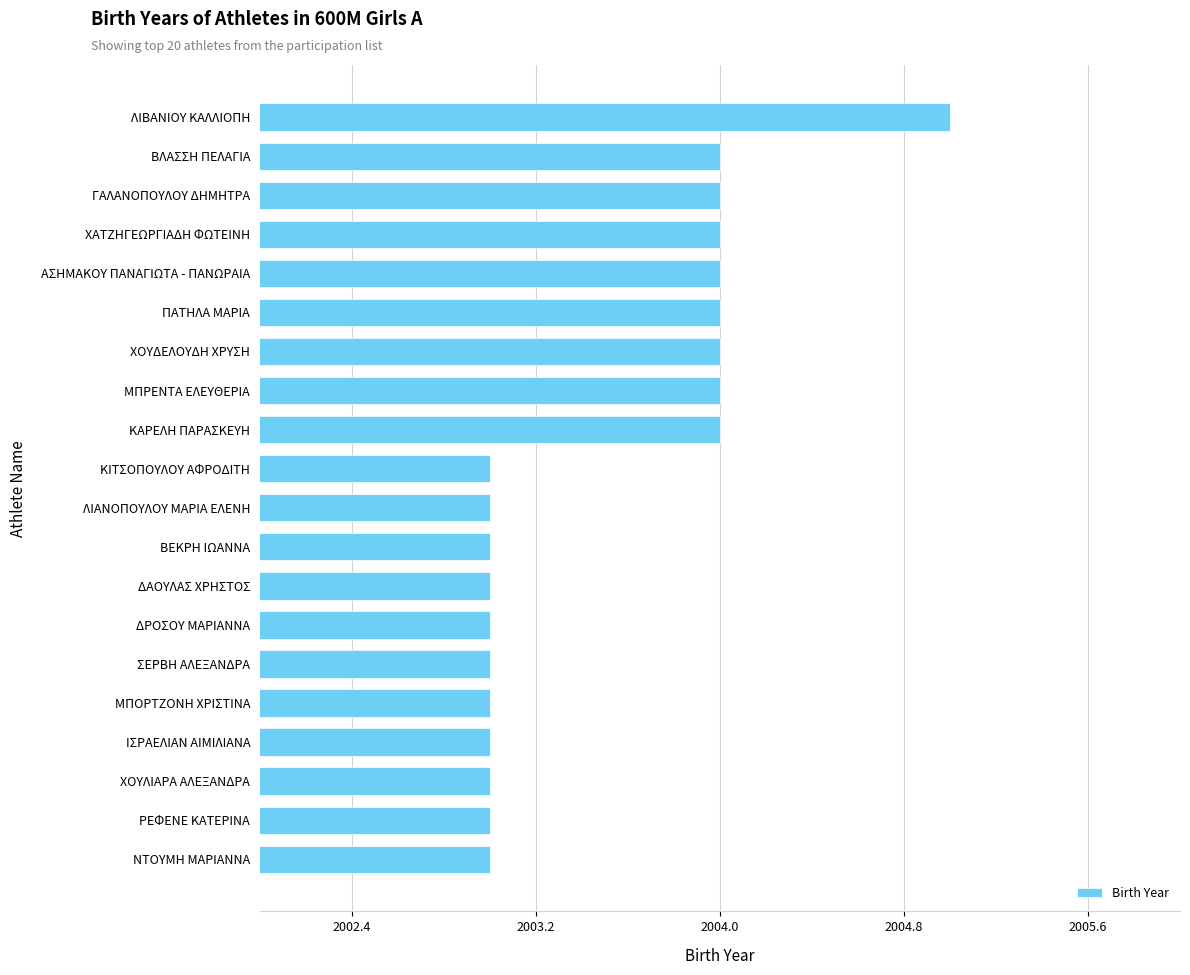

Count the values in the range 2003 to 2004.

19